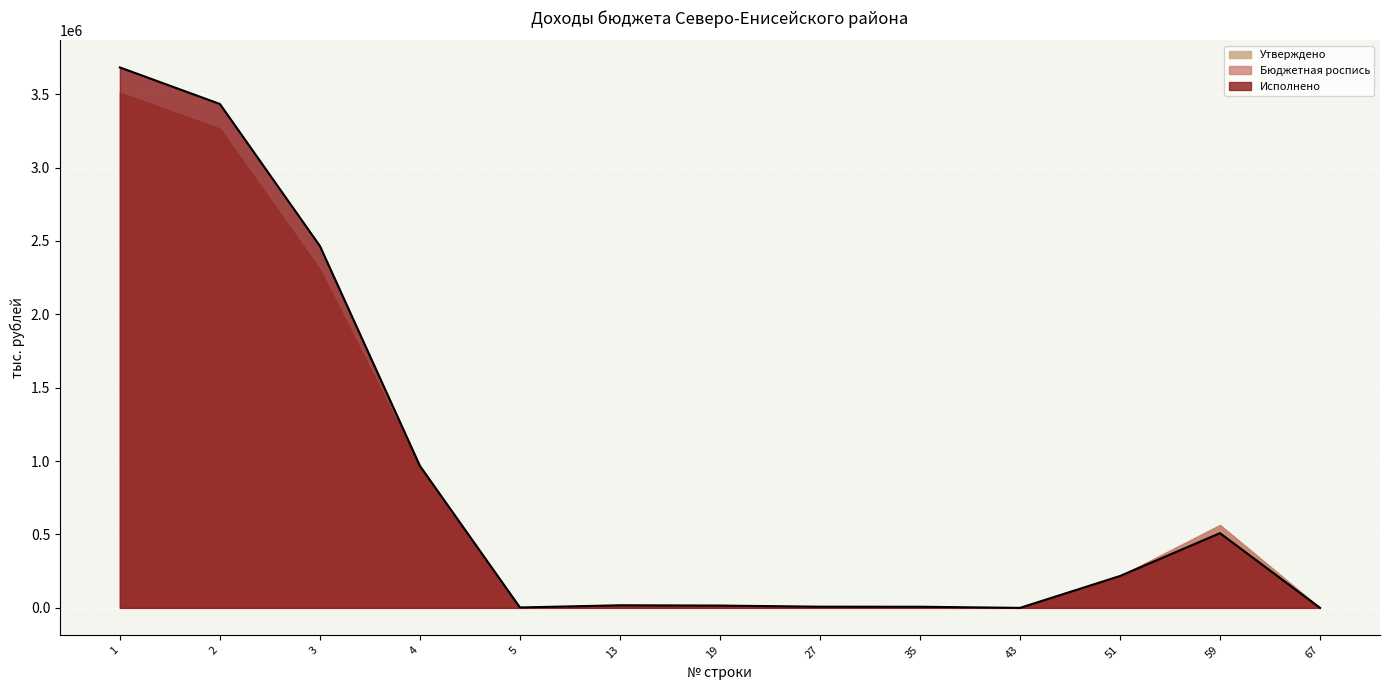

True or false: Бюджетная роспись has more than 1 points higher than both neighbors.

True